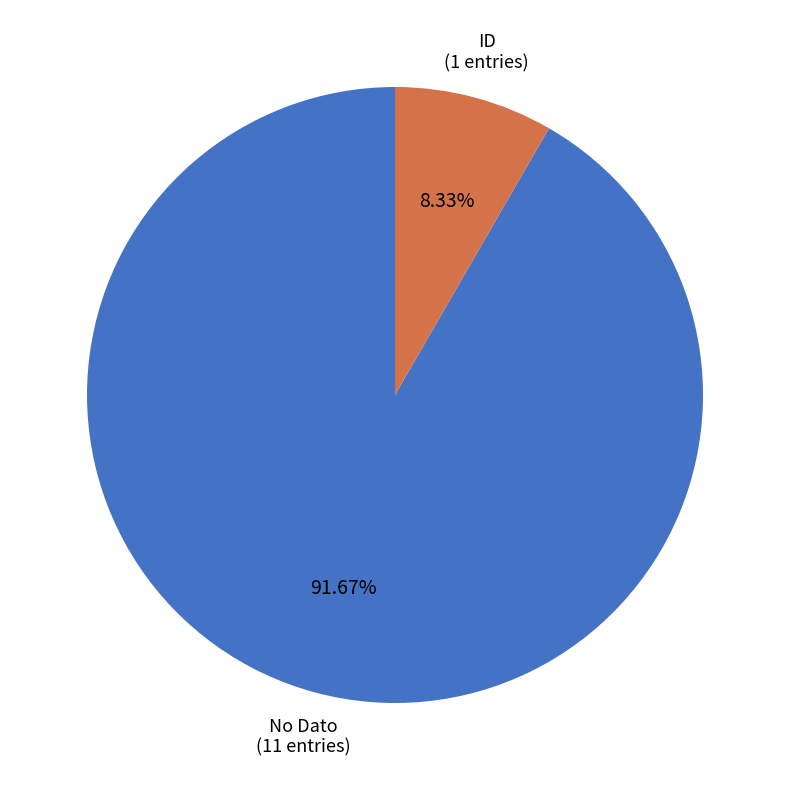

Is there any slice that represents more than half of the pie?

Yes